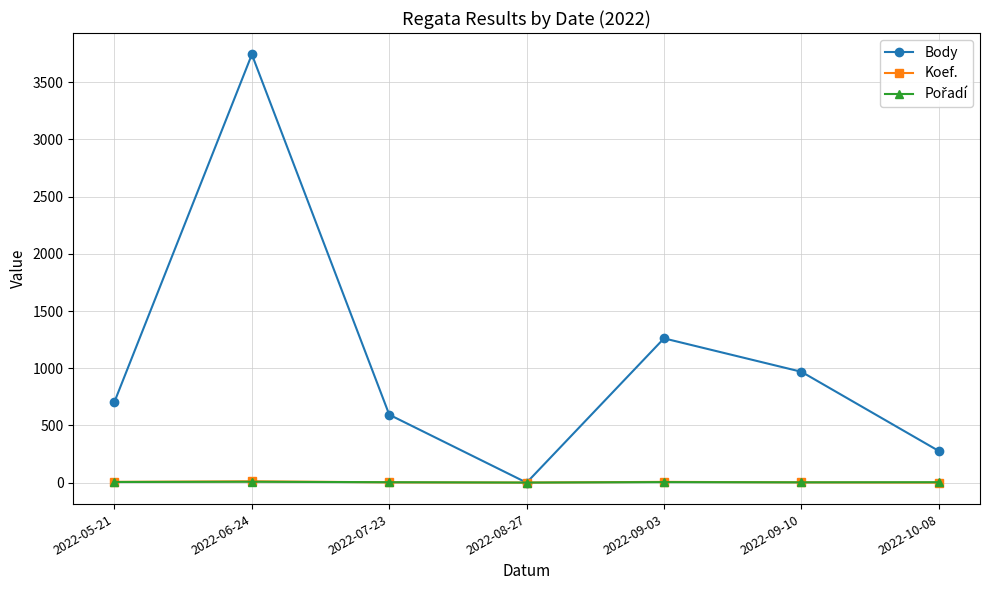

What position from the left is 2022-09-03?

5